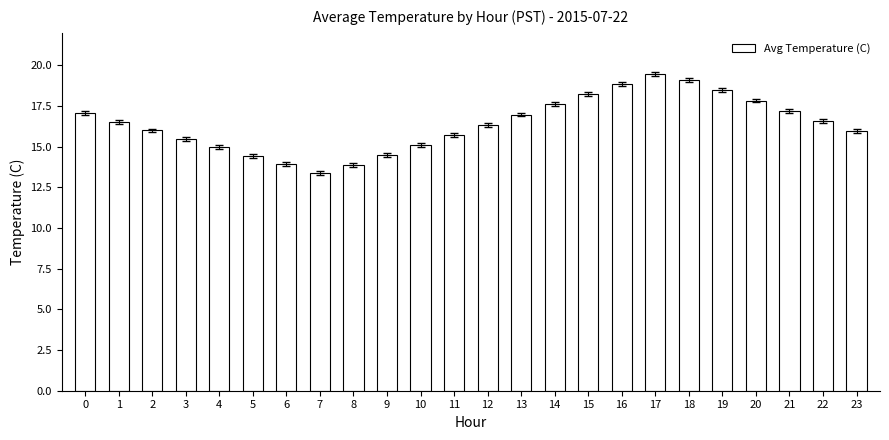

Which label corresponds to the largest value in the chart?

17